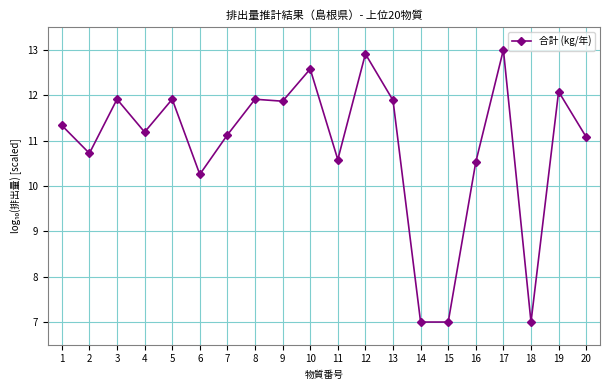

How many values are below 11?

7